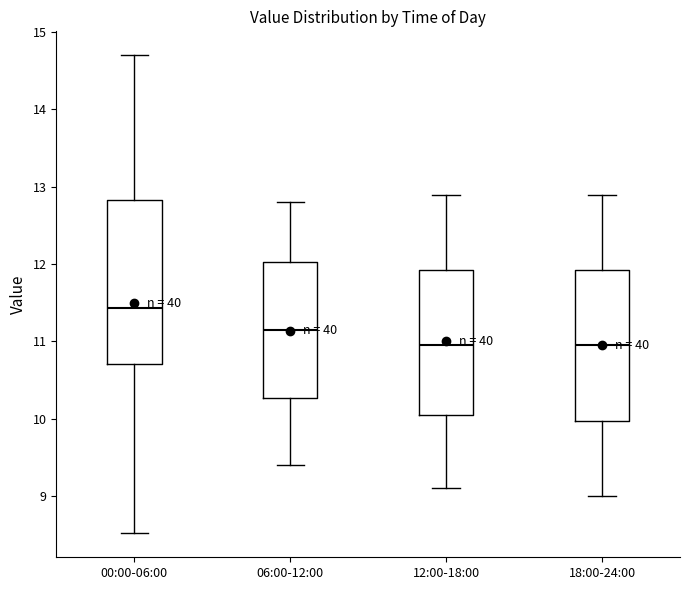

Comparing the boxes themselves (not the whiskers), which one is the tallest?

00:00-06:00